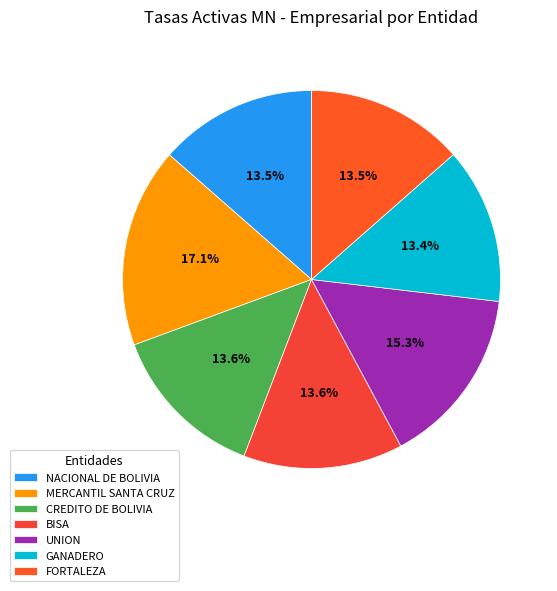

True or false: NACIONAL DE BOLIVIA accounts for 1% of the total.

False